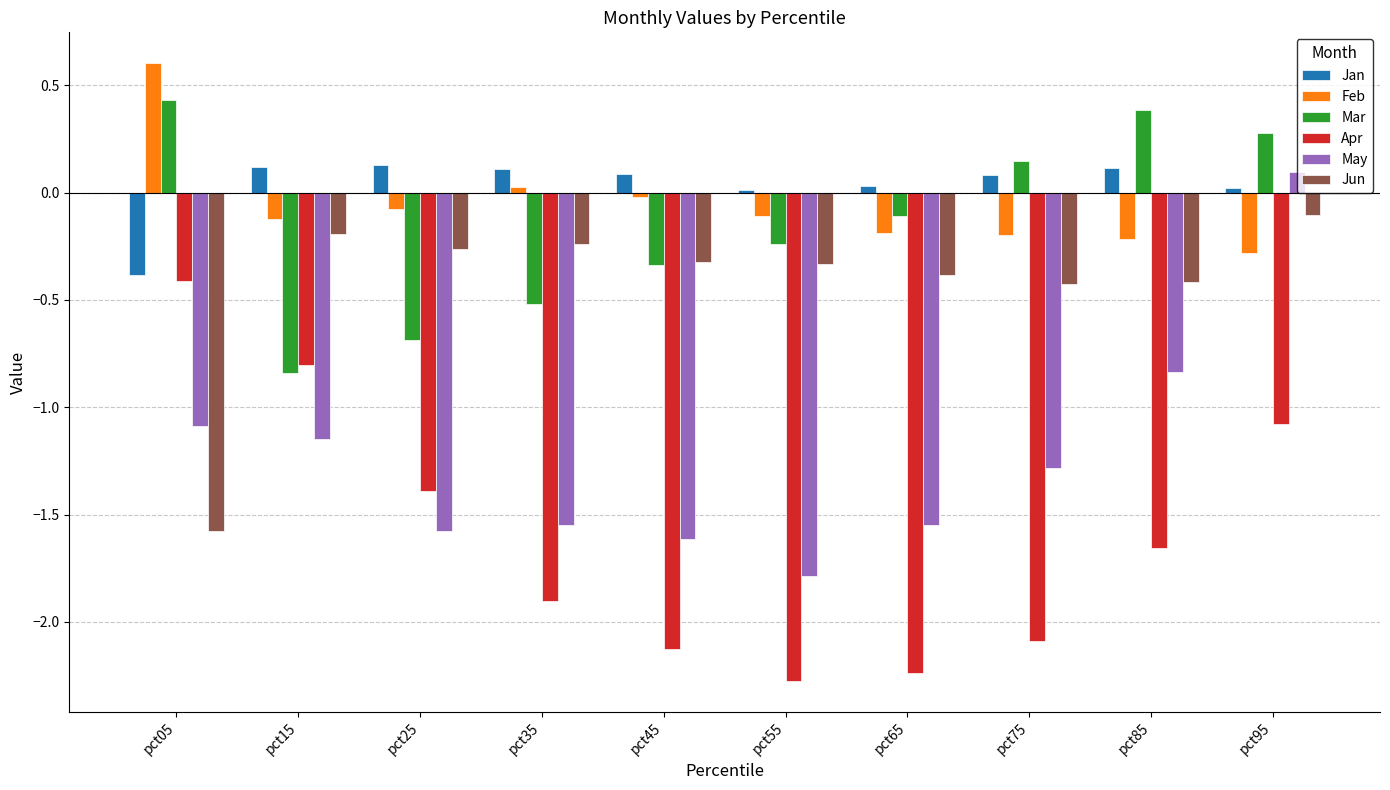

At which label does May first exceed -1?

pct85